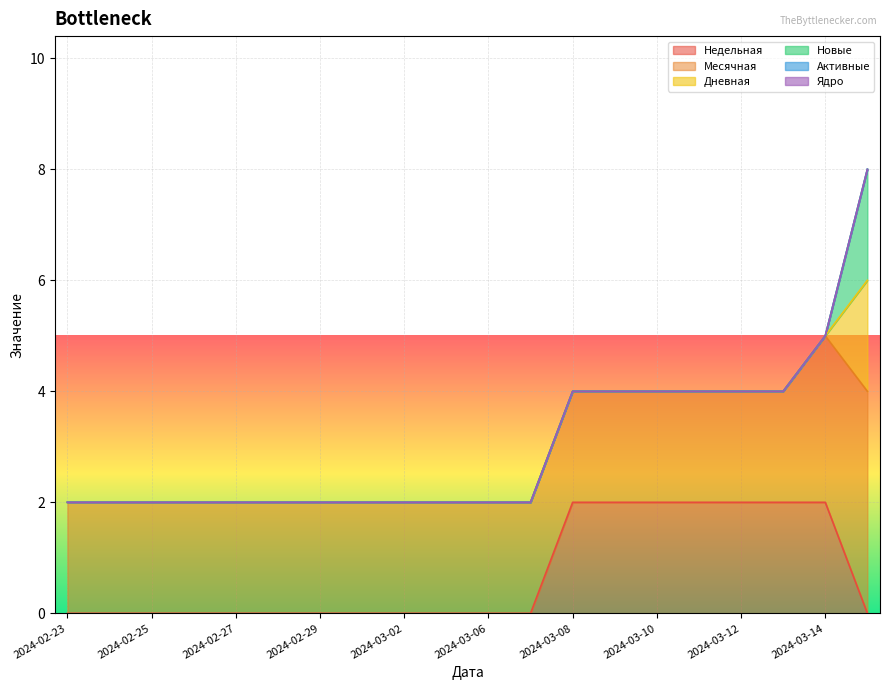

What is the spread (max minus min) of values at 2024-03-01?

2